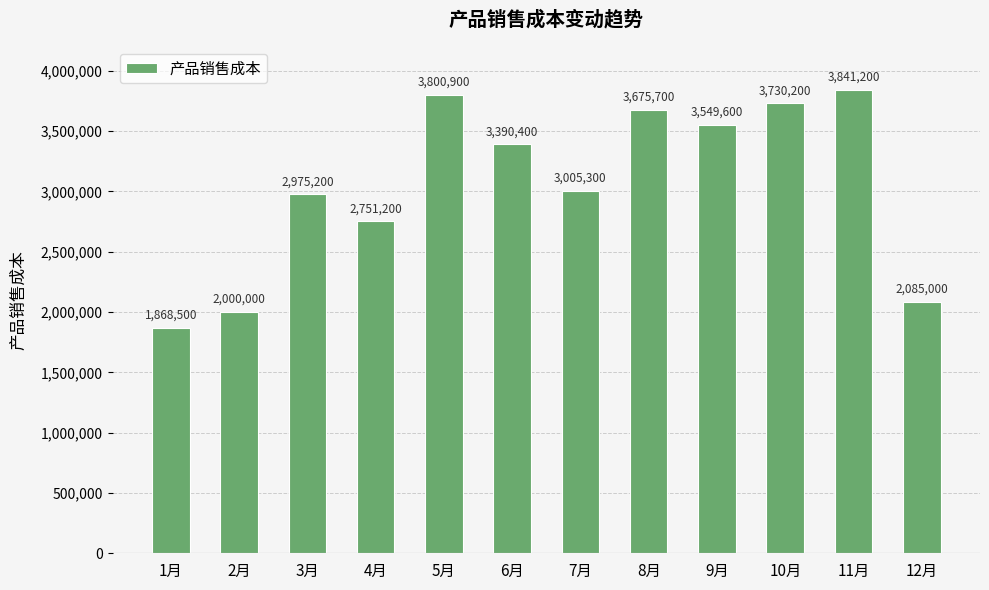

What is the label of the 8th bar from the left?

8月